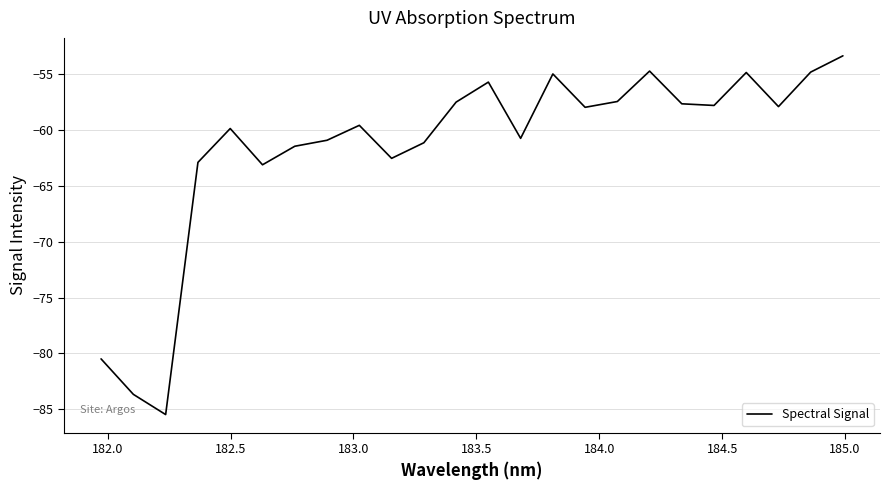

What is the smallest value displayed?

-85.5